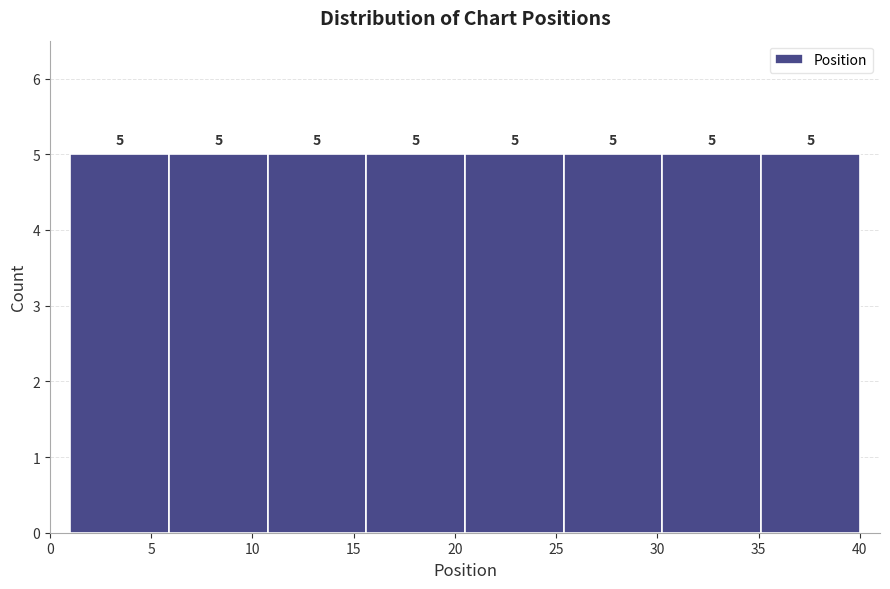

What is the height of the bar covering 30.5 to 35.0 on the x-axis? The bar edges are not printed on the chart, so give them approximately, as read against the axis.

5